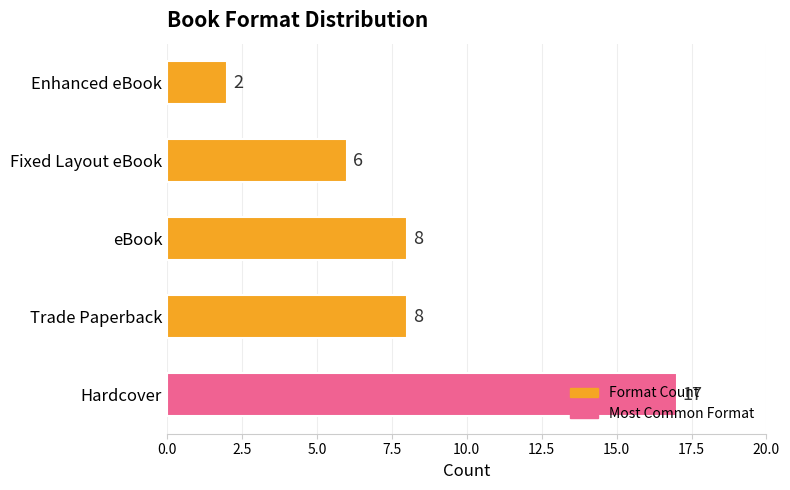

Does the chart contain any negative values?

No